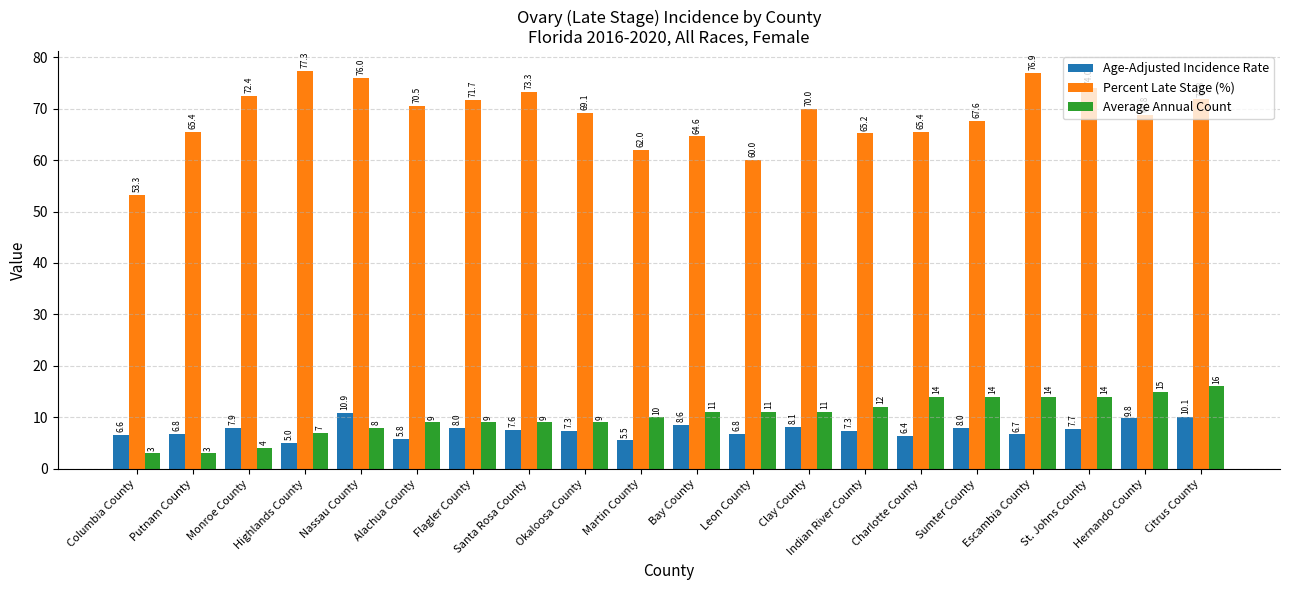

Which series has the largest range (max minus min)?

Percent Late Stage (%)